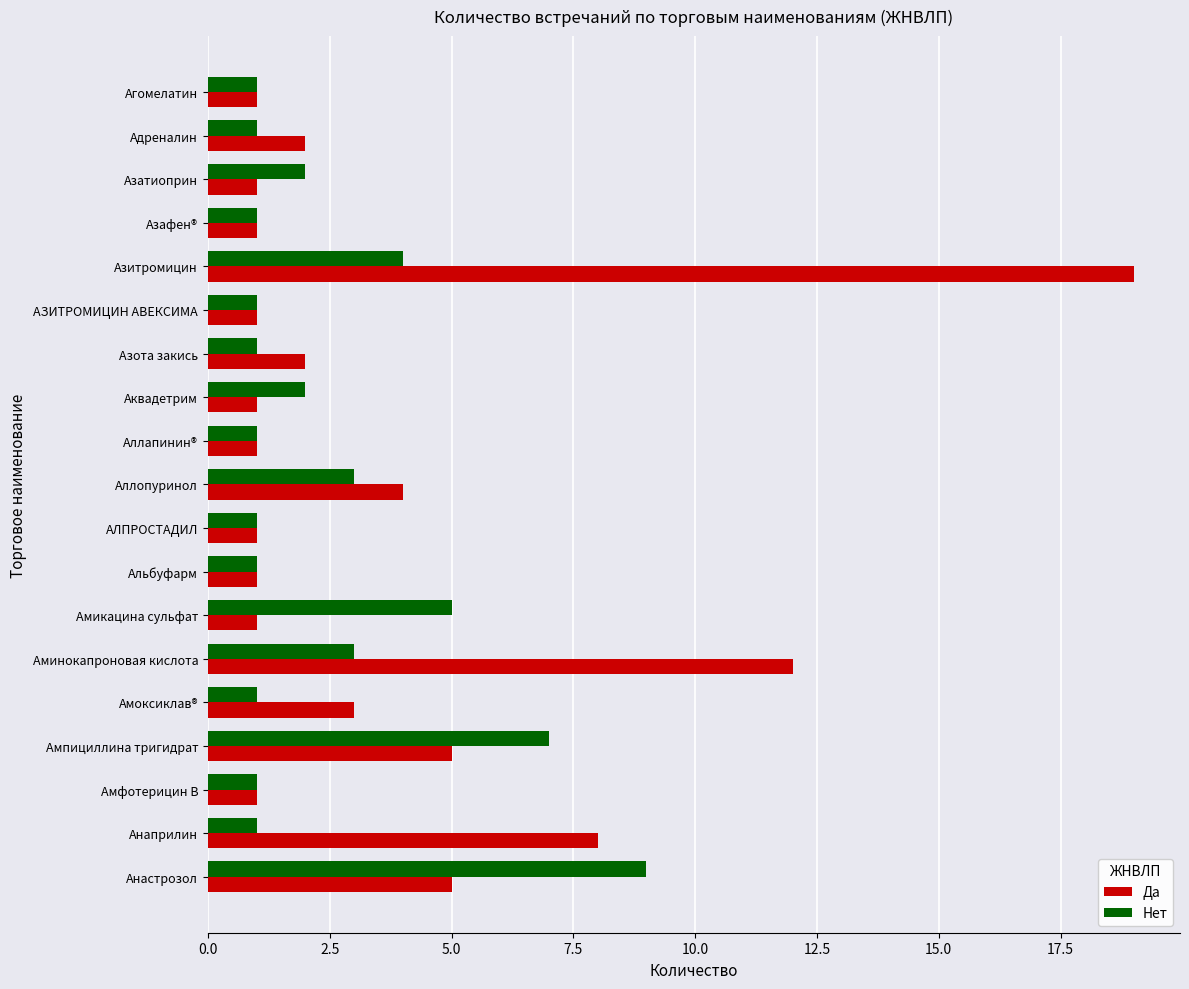

At which category does the chart reach its peak across all series?

Азитромицин